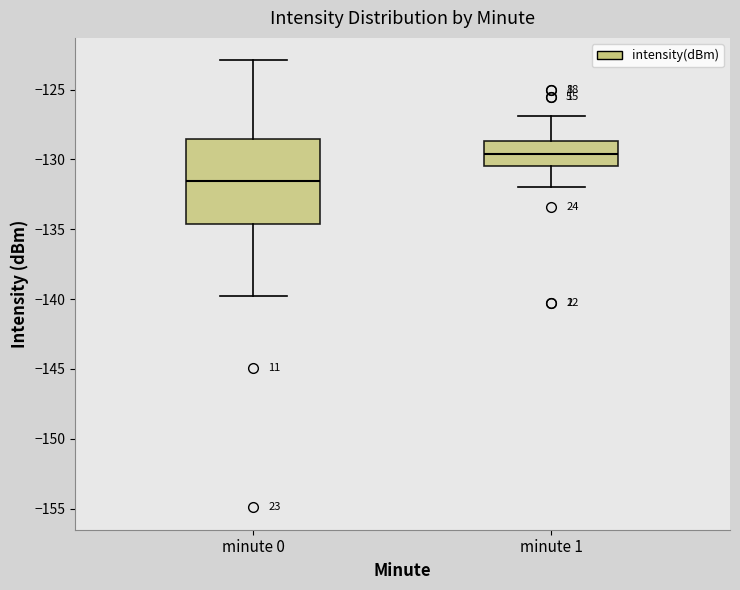

Which box's median line is the lowest?

minute 0